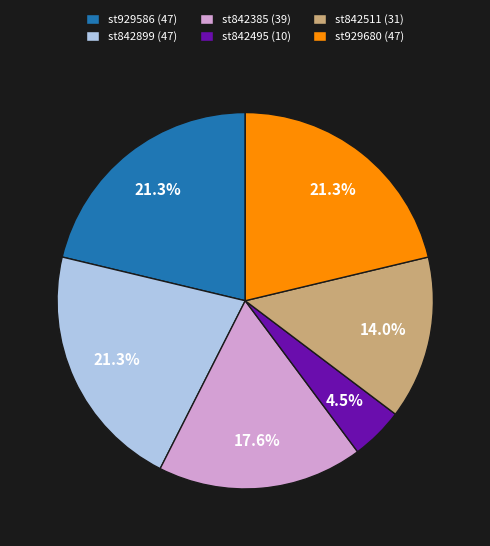

Combined, do st842511 (31) and st929586 (47) account for over 50%?

No